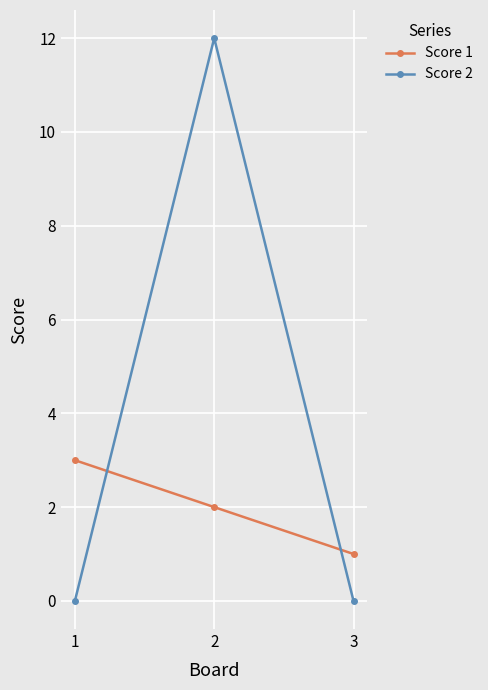

List the series in order of their overall mean, lowest first.

Score 1, Score 2